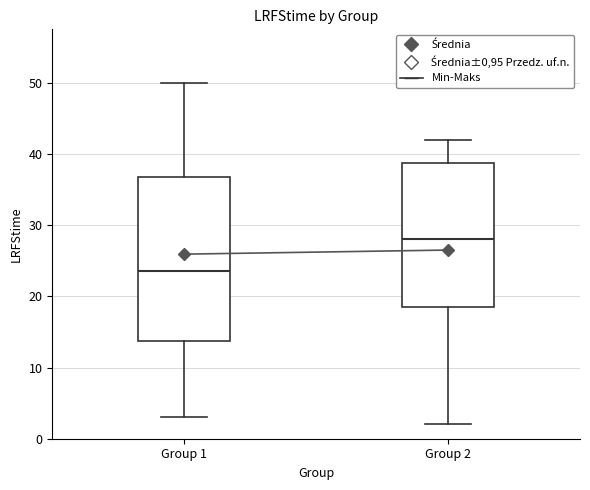

Which box's median line is the lowest?

Group 1